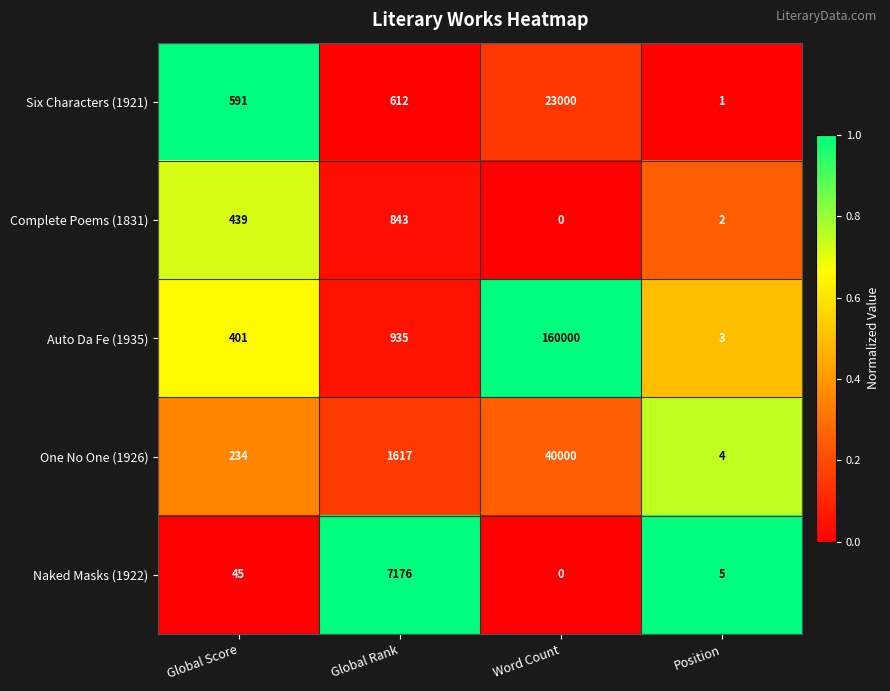

Reading right to left, list all the values displayed in this chart.

Six Characters (1921): 1	23000	612	591
Complete Poems (1831): 2	0	843	439
Auto Da Fe (1935): 3	160000	935	401
One No One (1926): 4	40000	1617	234
Naked Masks (1922): 5	0	7176	45